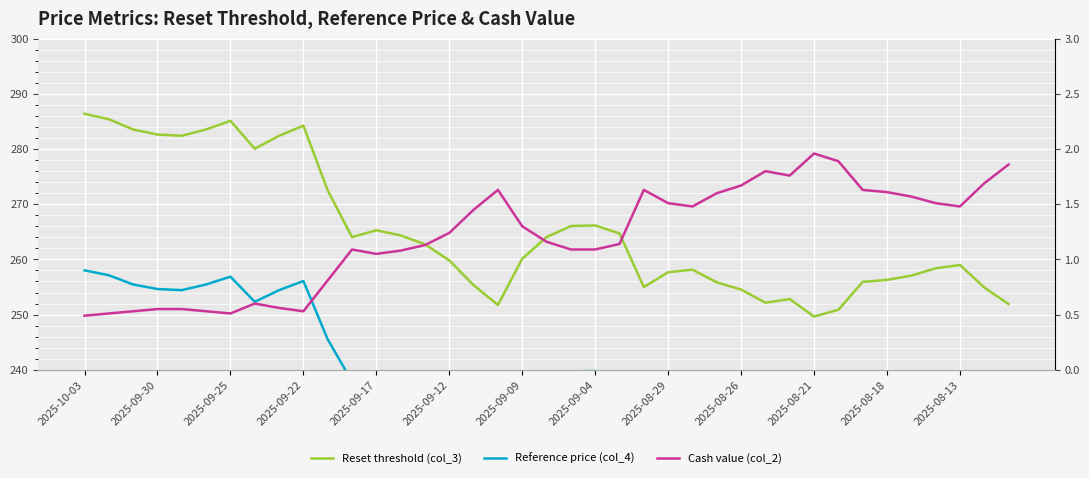

Which series changed the most between 16 and 29?

Reset threshold (col_3)